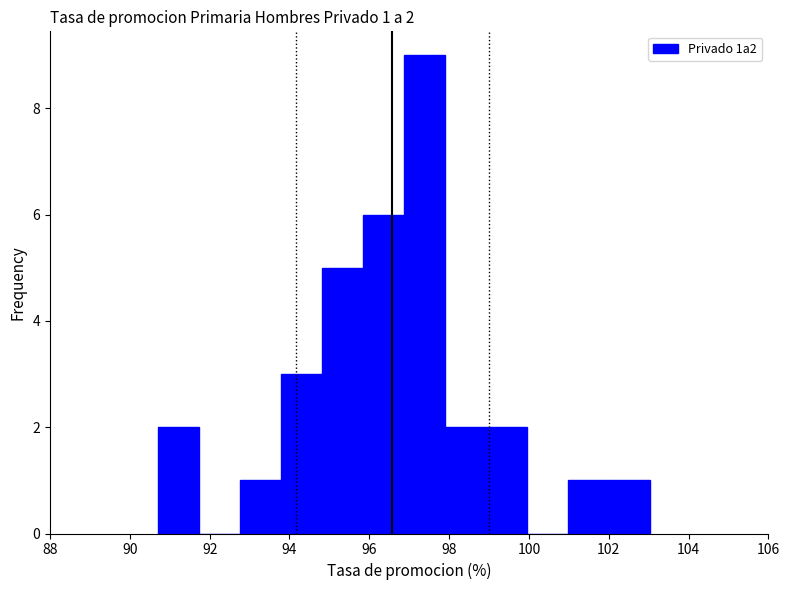

Over which range of the x-axis is the bar tallest?

96.8 to 98.0